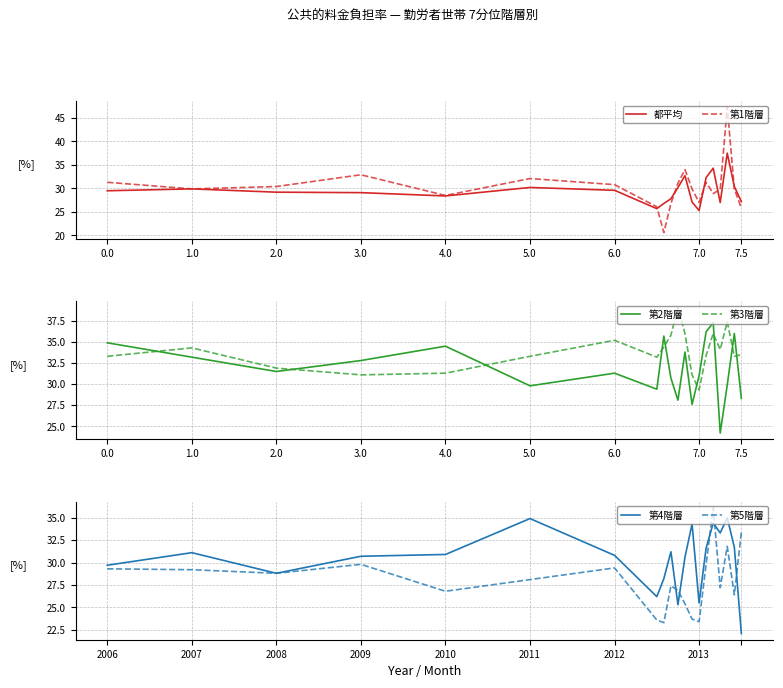

The value of 第1階層 at 7.5 is 17.3. True or false?

False